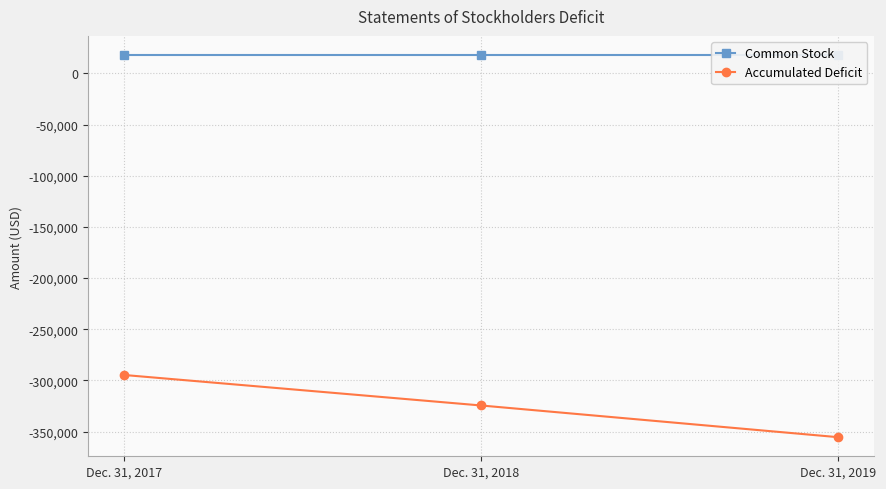

Is this an area chart (filled region under the line)?

No